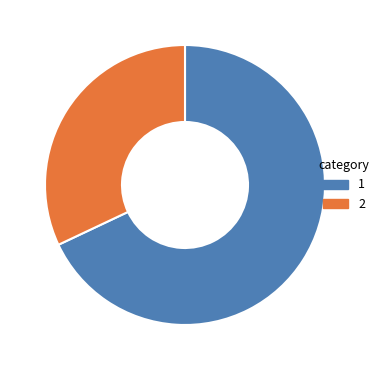

Is there a majority slice in this chart?

Yes